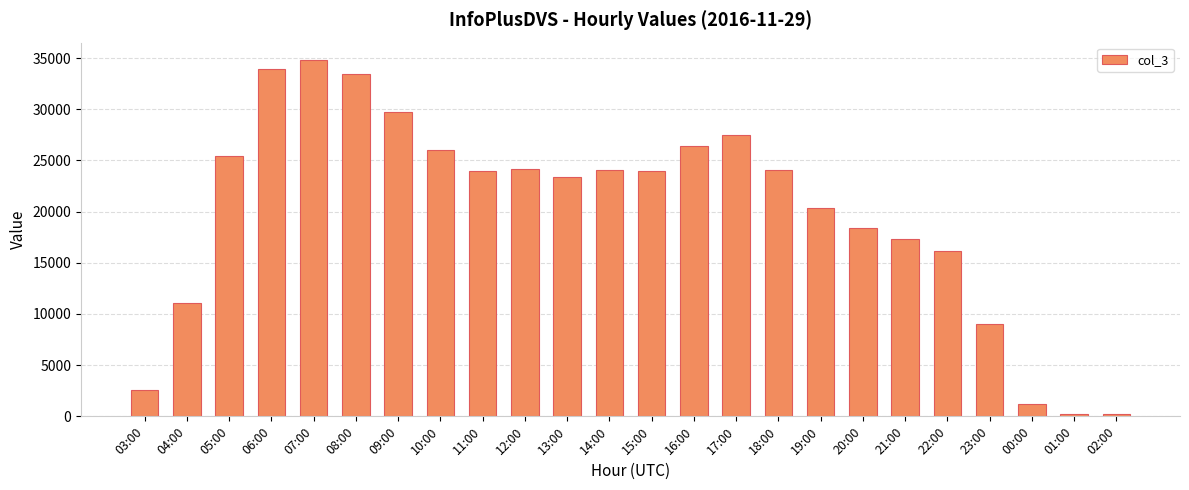

What is the change in value from 00:00 to 01:00?

-1028